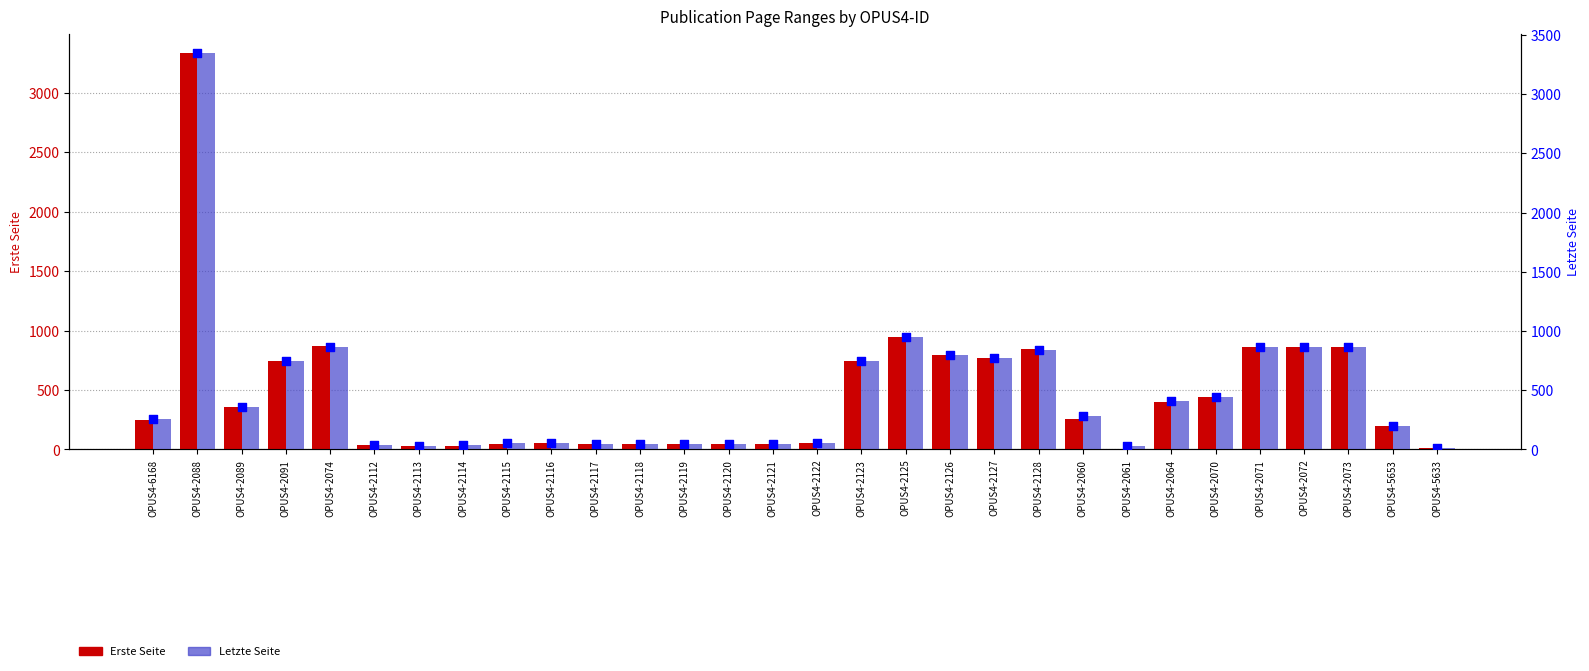

Which series has the largest total across all categories?

Letzte Seite